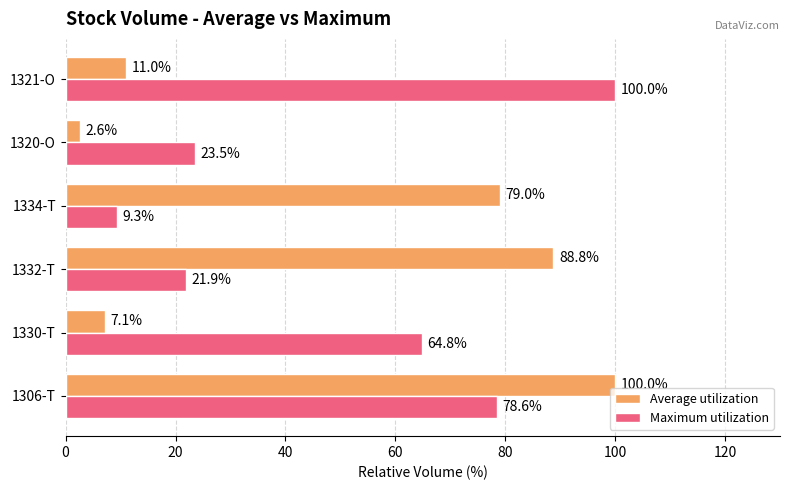

Which series has the widest spread of values?

Average utilization